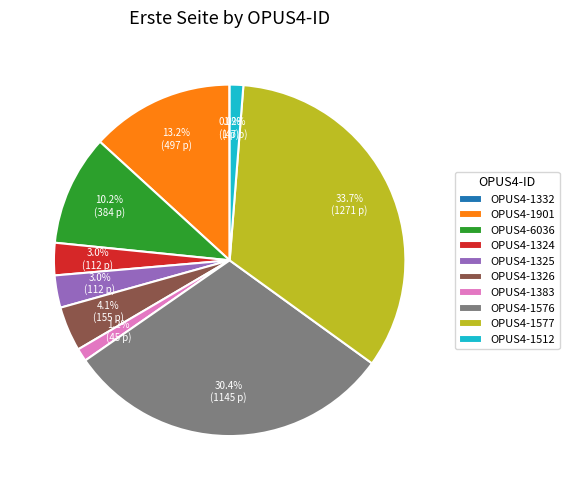

Is there any slice that represents more than half of the pie?

No